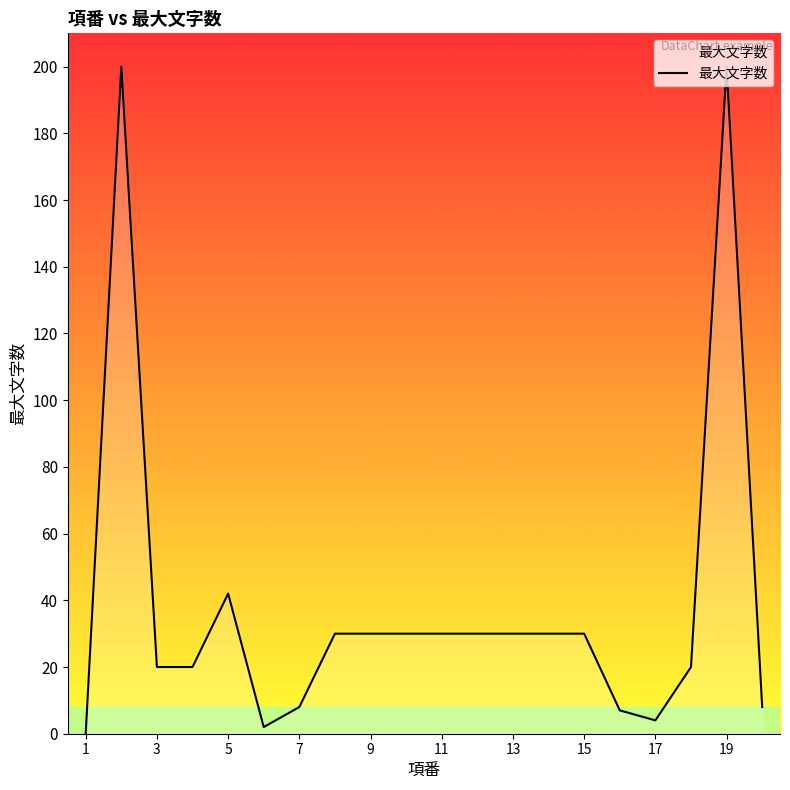

What is the difference between the maximum and minimum values?

200